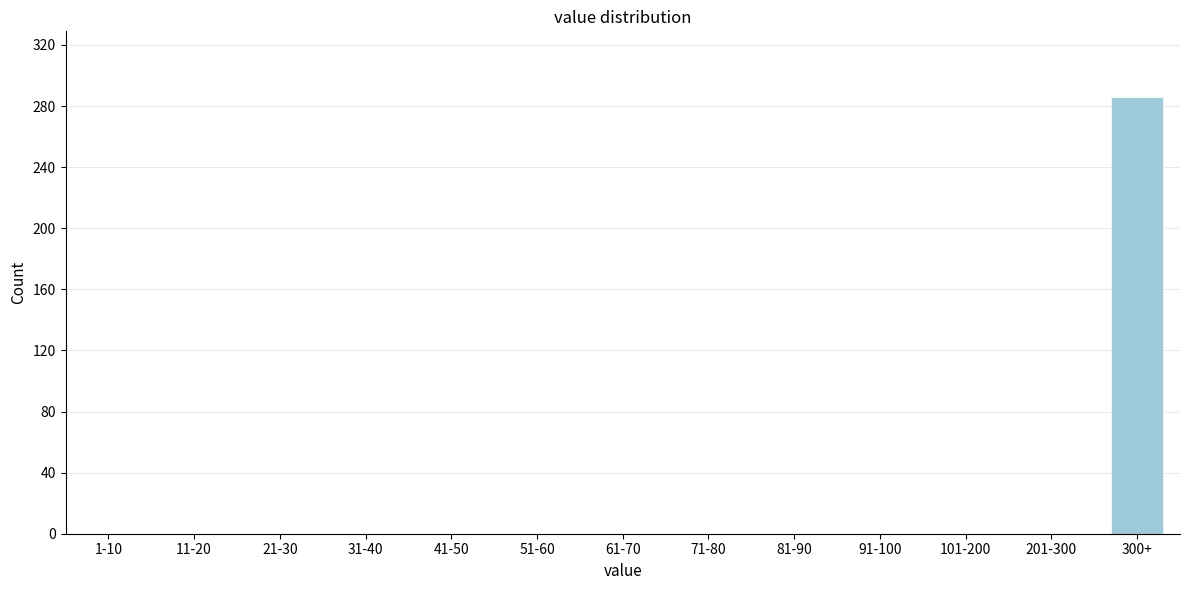

Reading left to right, extract all data points from this chart.

1-10=0	11-20=0	21-30=0	31-40=0	41-50=0	51-60=0	61-70=0	71-80=0	81-90=0	91-100=0	101-200=0	201-300=0	300+=286